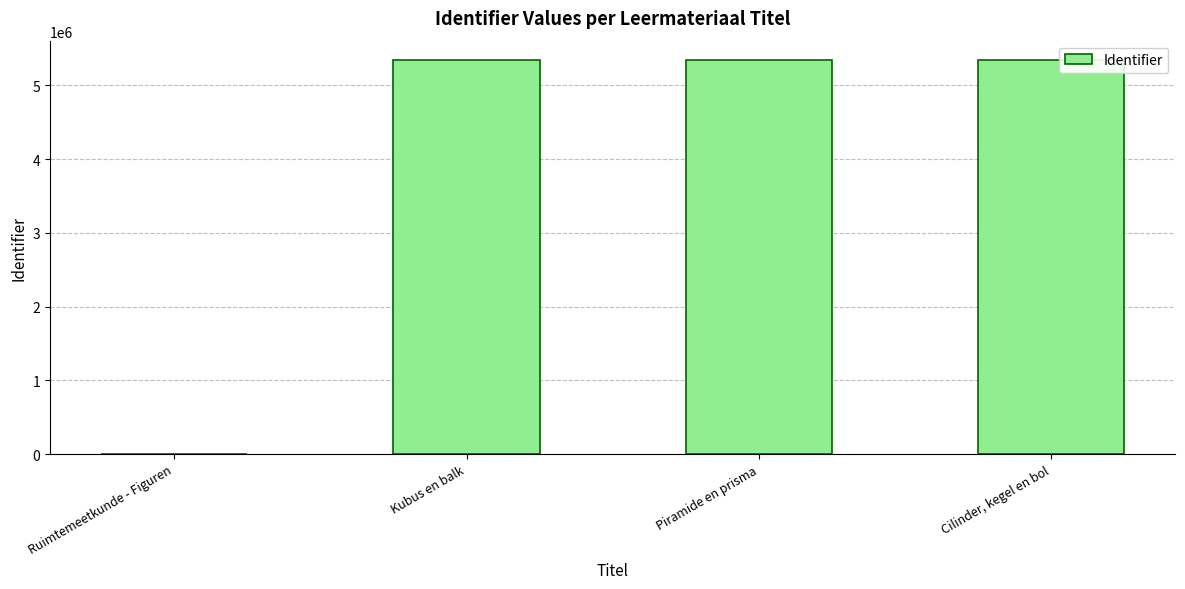

What is the sum of all values?

16020972